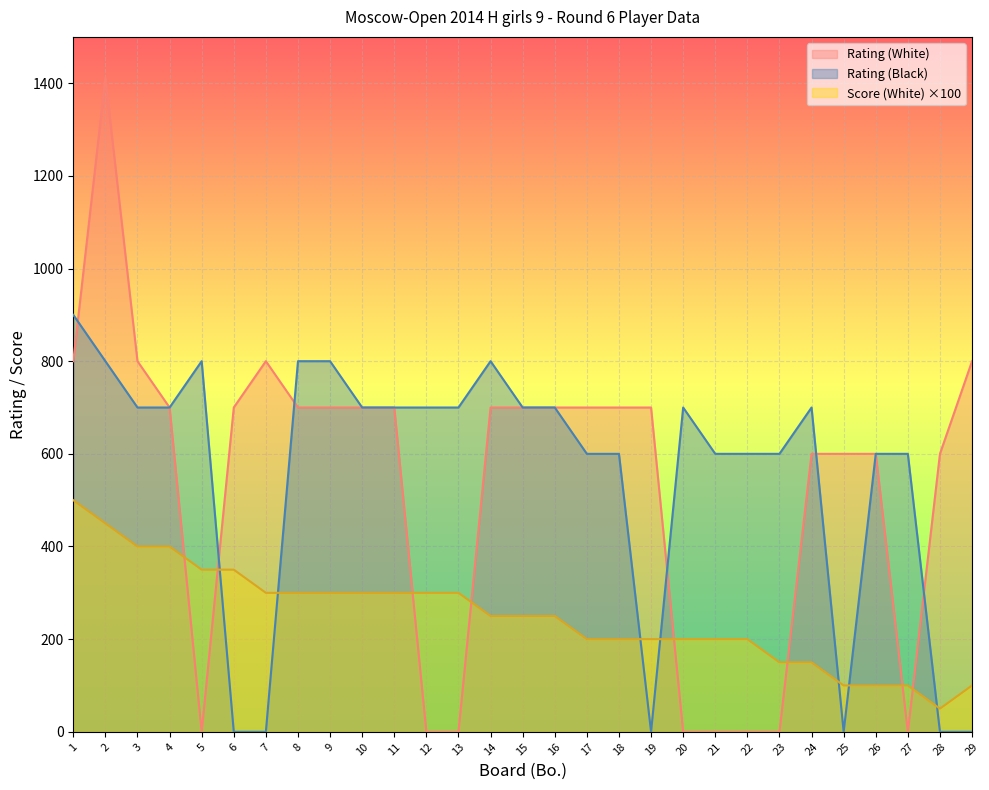

Reading left to right, what are all the values shown in this chart?

Rating (White): 800	1412	800	700	0	700	800	700	700	700	700	0	0	700	700	700	700	700	700	0	0	0	0	600	600	600	0	600	800
Rating (Black): 900	800	700	700	800	0	0	800	800	700	700	700	700	800	700	700	600	600	0	700	600	600	600	700	0	600	600	0	0
Score (White): 500	450	400	400	350	350	300	300	300	300	300	300	300	250	250	250	200	200	200	200	200	200	150	150	100	100	100	50	100